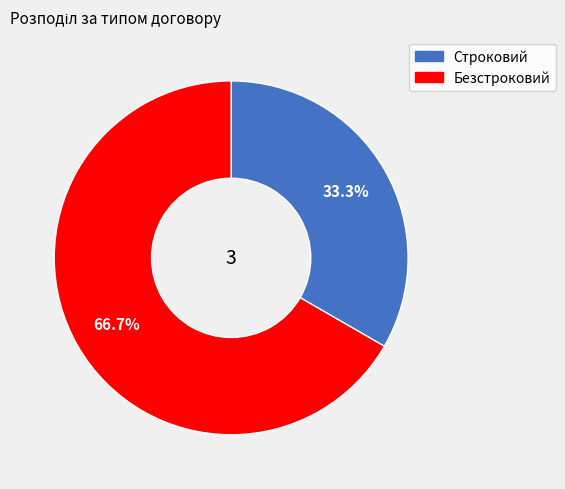

Does Безстроковий represent more than half of the total?

Yes